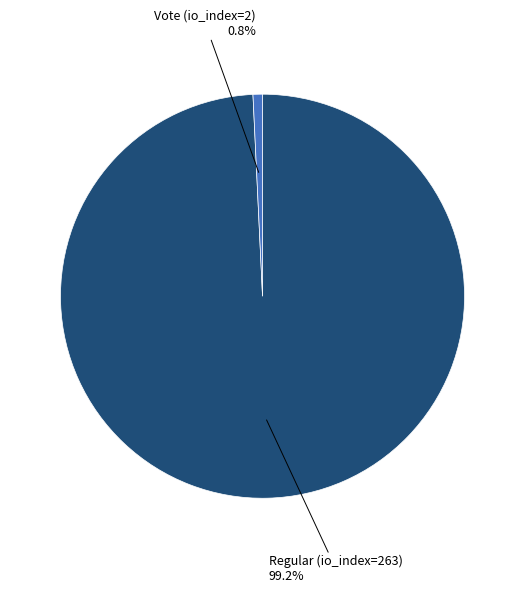

Is there a majority slice in this chart?

Yes